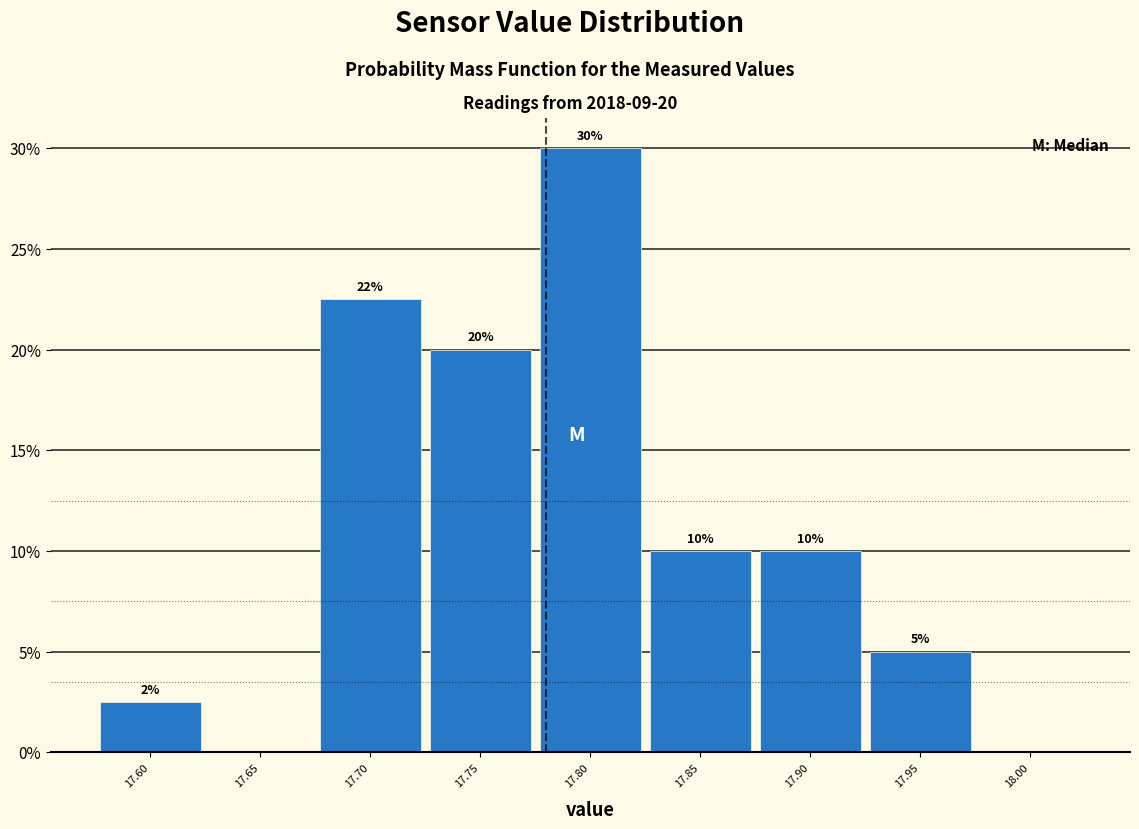

Over which range of the x-axis is the bar tallest?

17.775 to 17.825